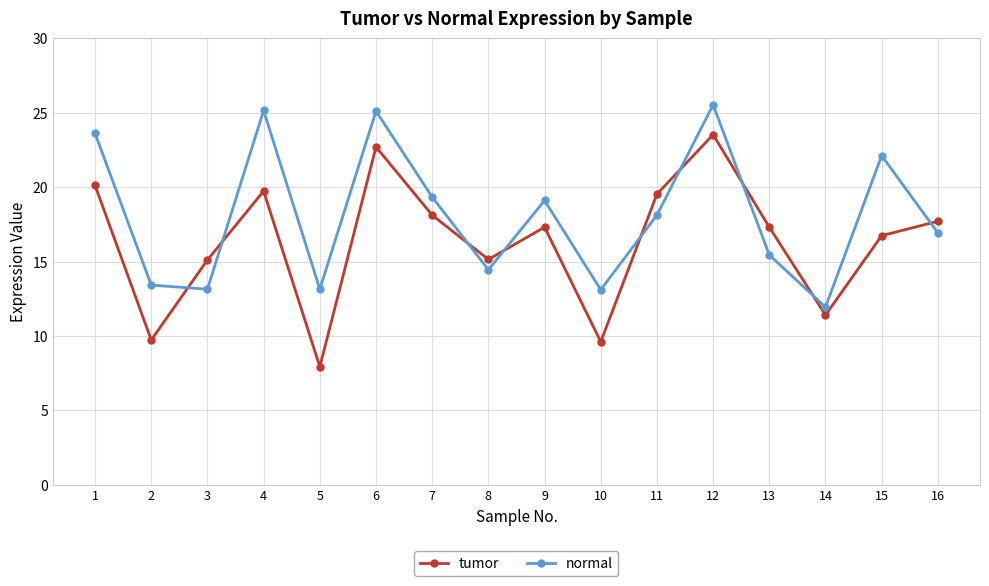

At how many categories does at least one series exceed 24?

3